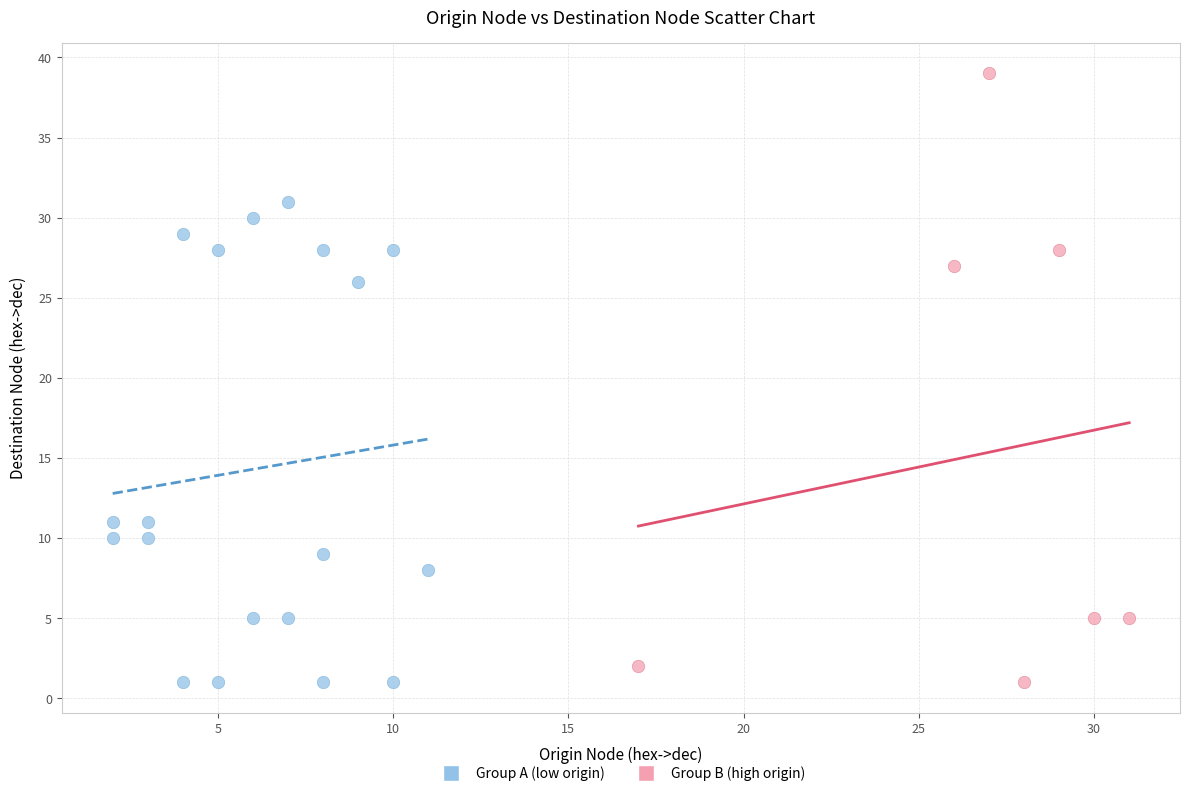

What are all the series names shown in the legend?

Group A (low origin), Group B (high origin)